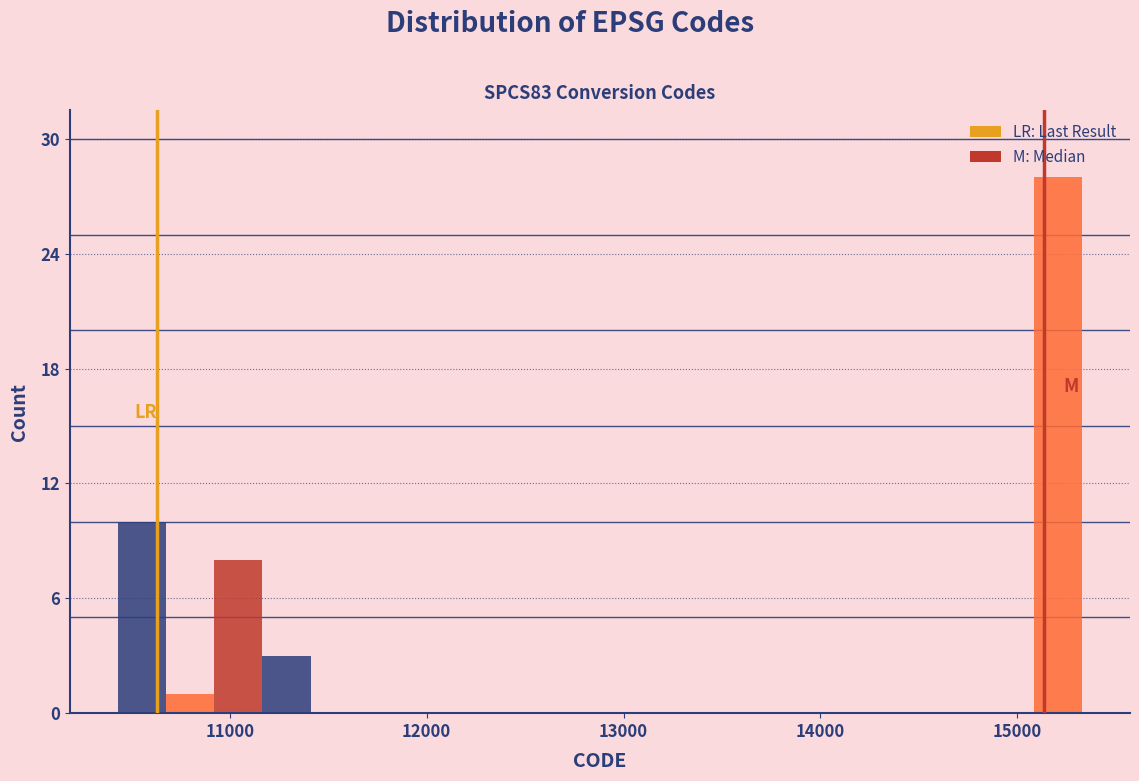

Read against the x-axis, roughly where is the centre of the tallest bar?

15200